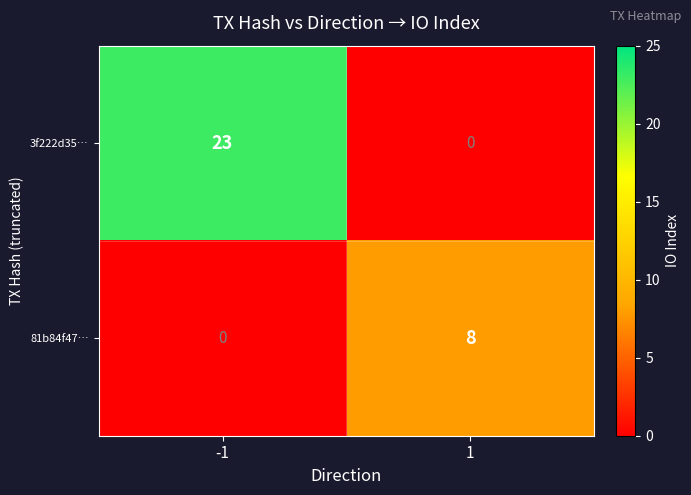

True or false: 81b84f47… has a value of 0 at -1.

True